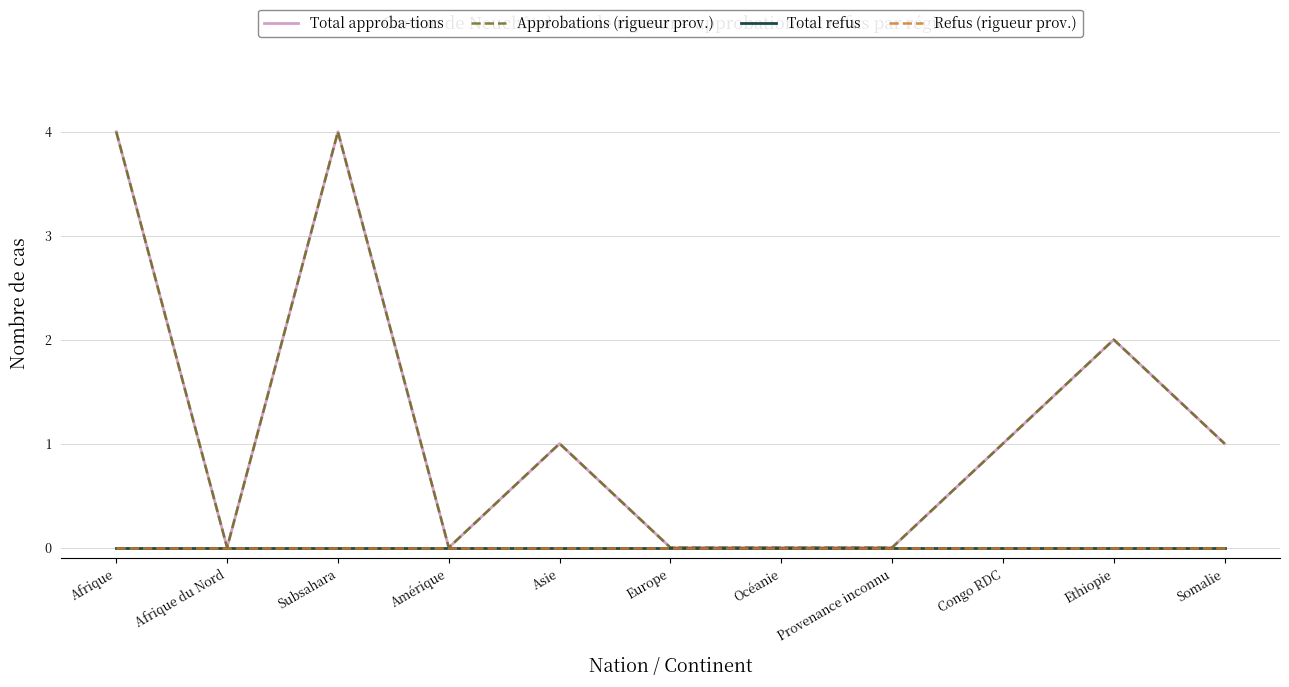

Is this an area chart (filled region under the line)?

No